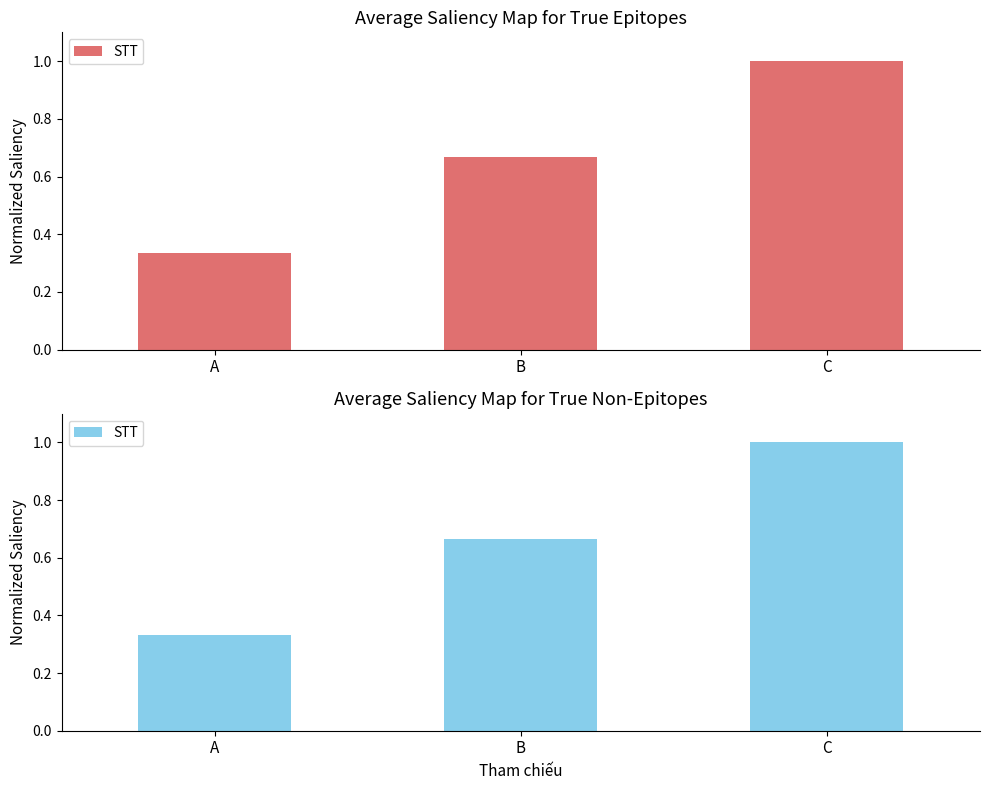

Between C and A, which is larger?

C